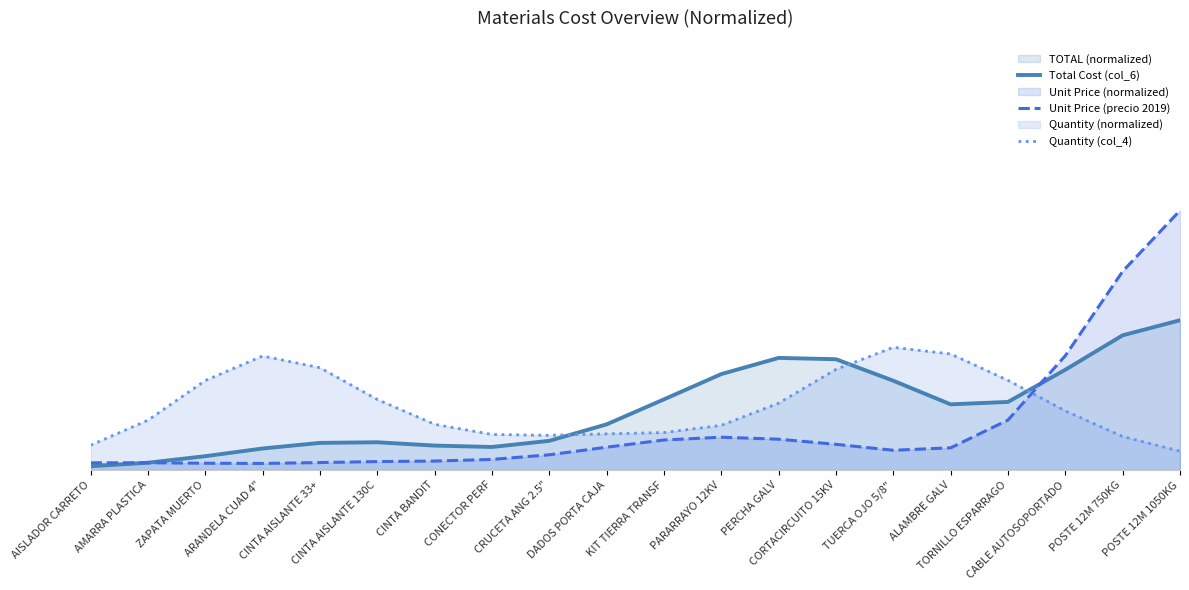

The Quantity (col_4) series shows 0.3 at ZAPATA MUERTO. True or false?

True